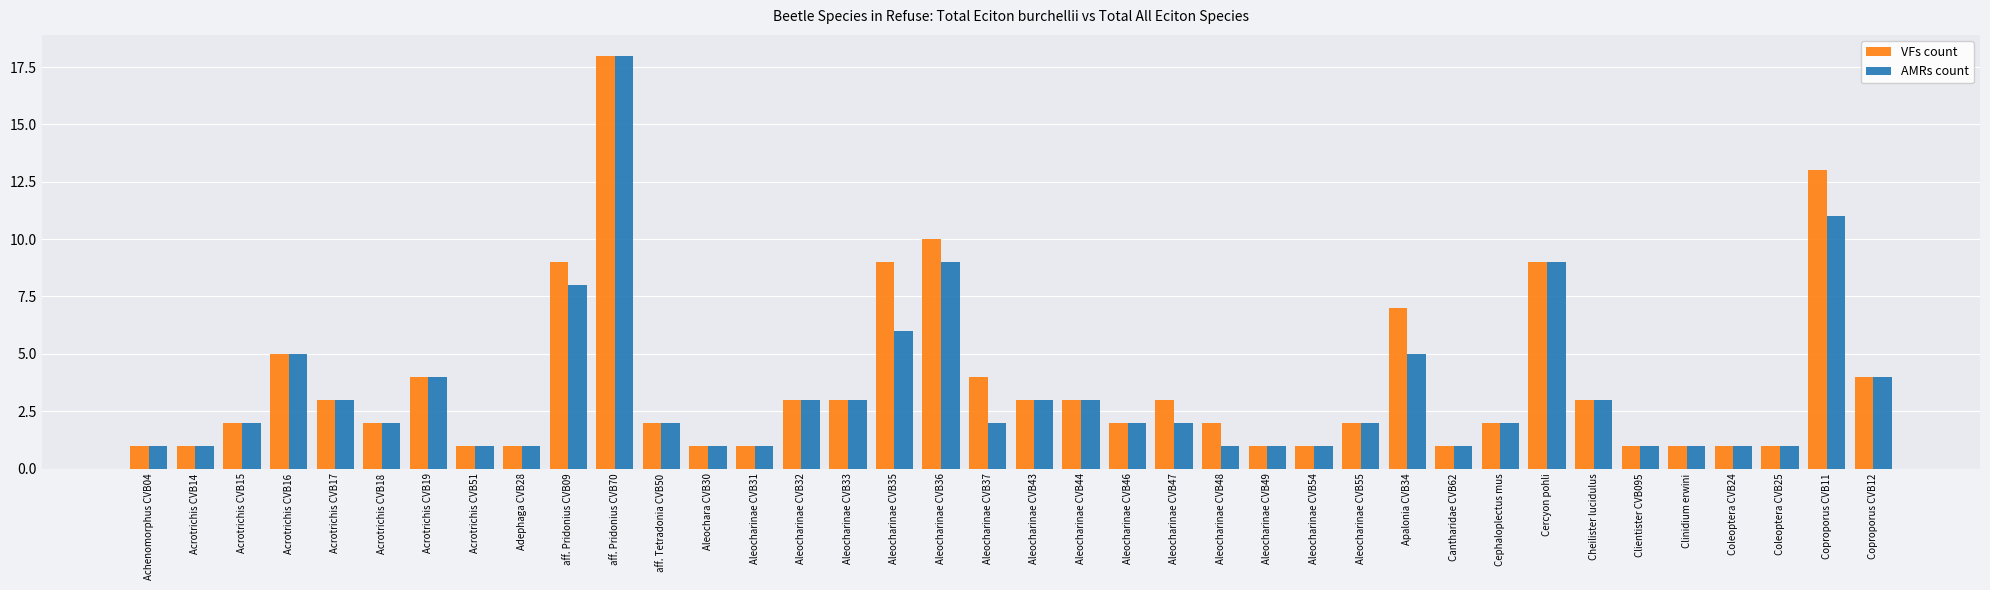

Reading right to left, what are all the values shown in this chart?

VFs count: 4	13	1	1	1	1	3	9	2	1	7	2	1	1	2	3	2	3	3	4	10	9	3	3	1	1	2	18	9	1	1	4	2	3	5	2	1	1
AMRs count: 4	11	1	1	1	1	3	9	2	1	5	2	1	1	1	2	2	3	3	2	9	6	3	3	1	1	2	18	8	1	1	4	2	3	5	2	1	1